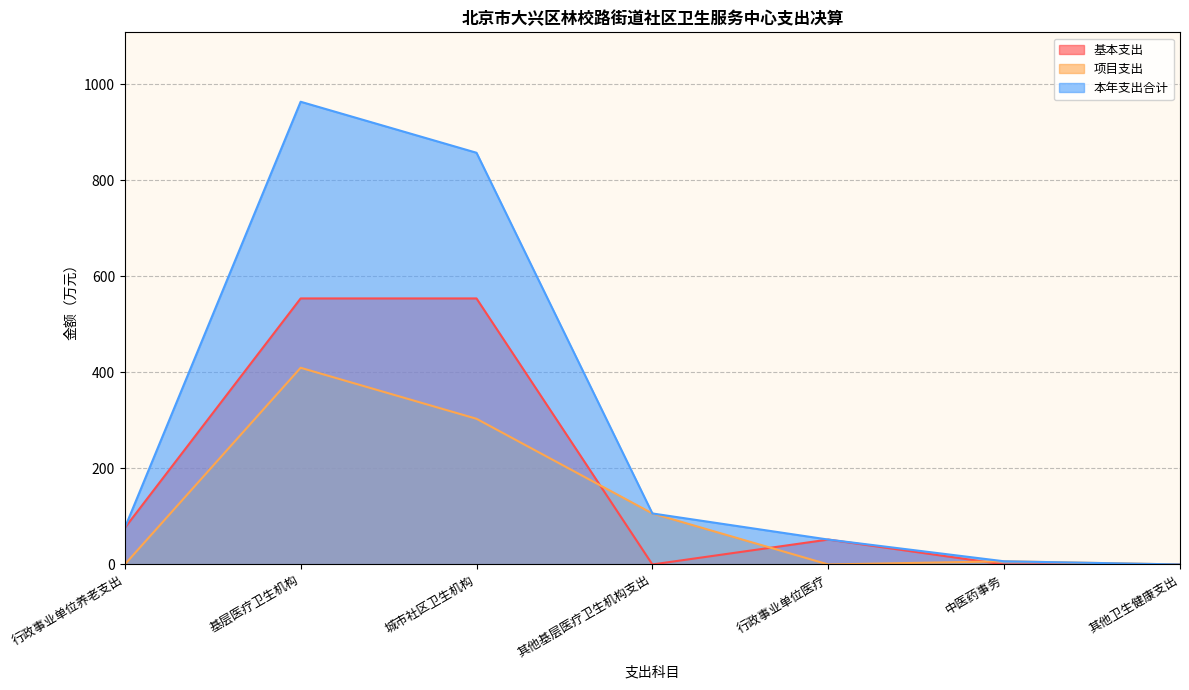

How many times do 基本支出 and 项目支出 cross each other?

3